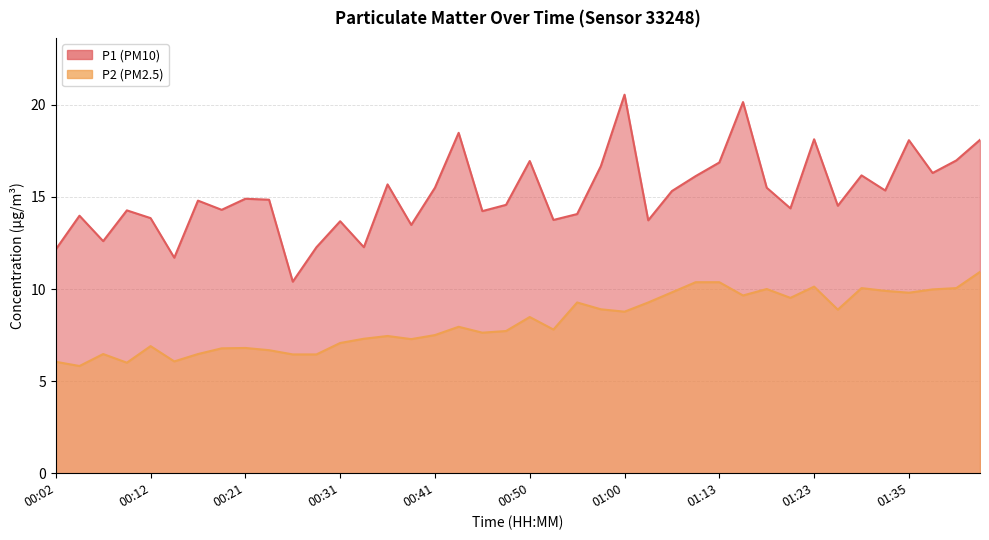

What is the highest value of the P2 series?

10.9